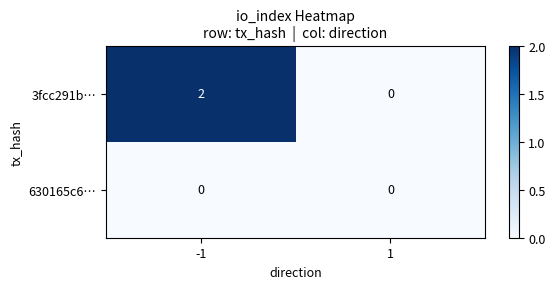

Which series has the largest range (max minus min)?

3fcc291b…